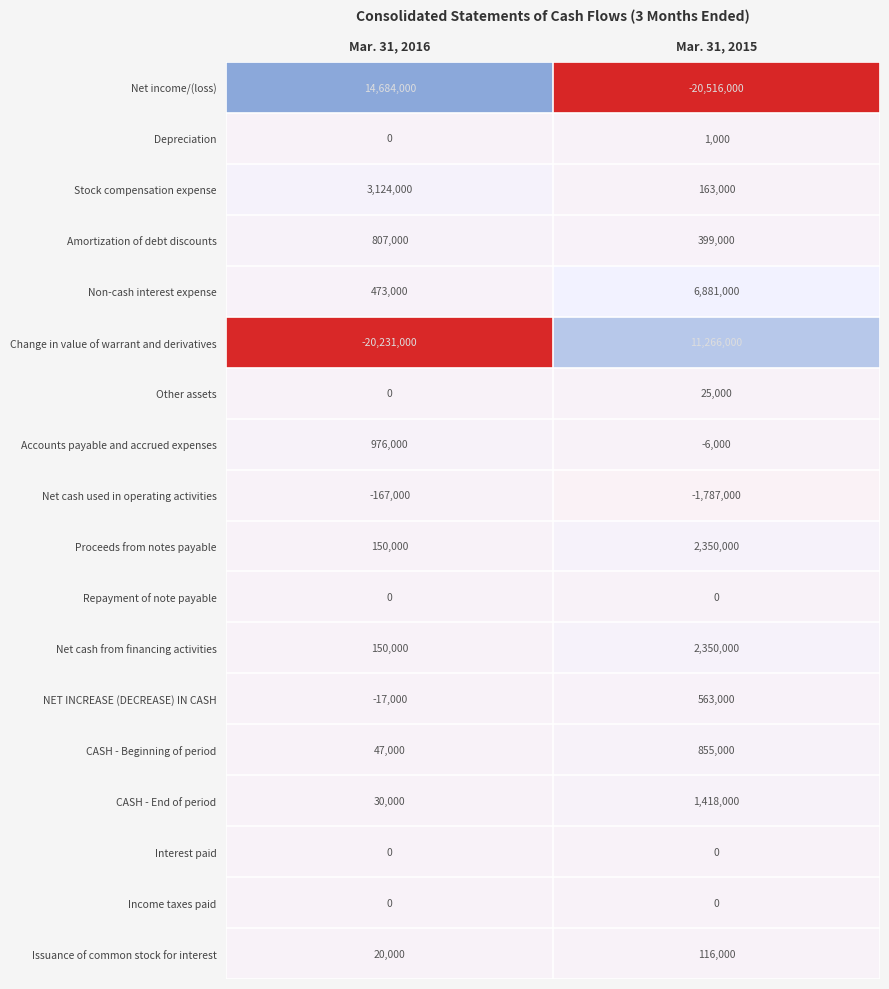

Which series has the largest total across all categories?

Non-cash interest expense